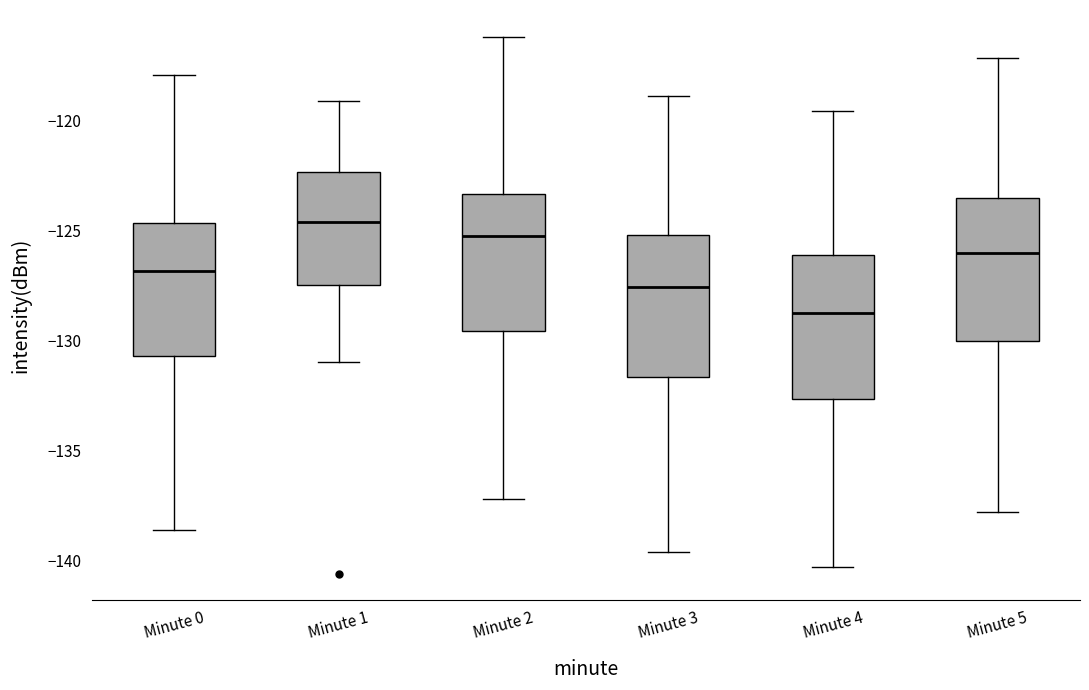

Reading left to right, transcribe this box plot: for each box, give where its median line is, the range the box spans, and where its two whiskers end, as read against the y-axis. The values are not printed on the chart, so give them approximately, as read against the axis.

Minute 0: median -127.0, box -130.5 to -124.5, whiskers -138.5 to -118.0
Minute 1: median -124.5, box -127.5 to -122.5, whiskers -131.0 to -119.0
Minute 2: median -125.5, box -129.5 to -123.5, whiskers -137.0 to -116.0
Minute 3: median -127.5, box -131.5 to -125.0, whiskers -139.5 to -119.0
Minute 4: median -128.5, box -132.5 to -126.0, whiskers -140.5 to -119.5
Minute 5: median -126.0, box -130.0 to -123.5, whiskers -138.0 to -117.0